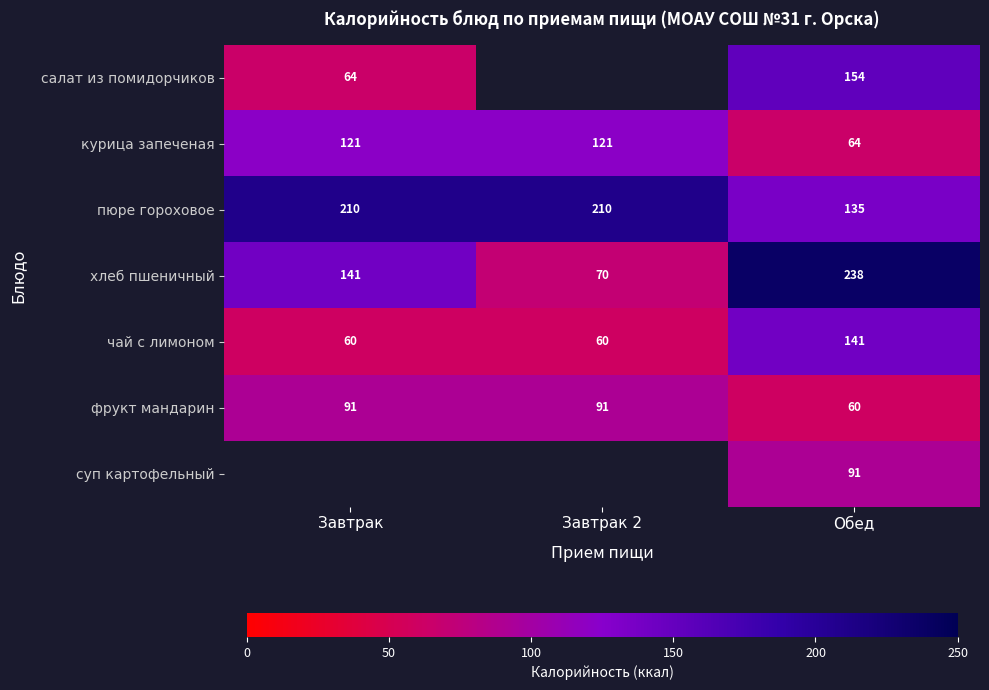

Is the value of фрукт мандарин at Завтрак greater than the value of пюре гороховое at Обед?

No